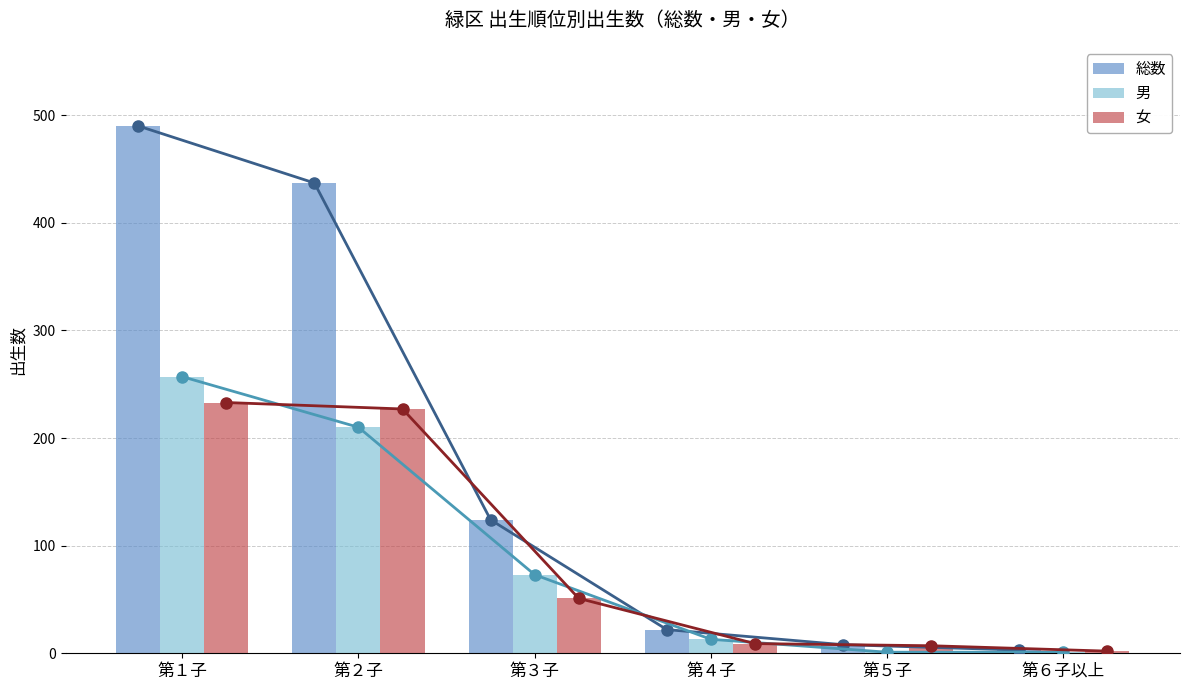

Count the number of data series in this chart.

3